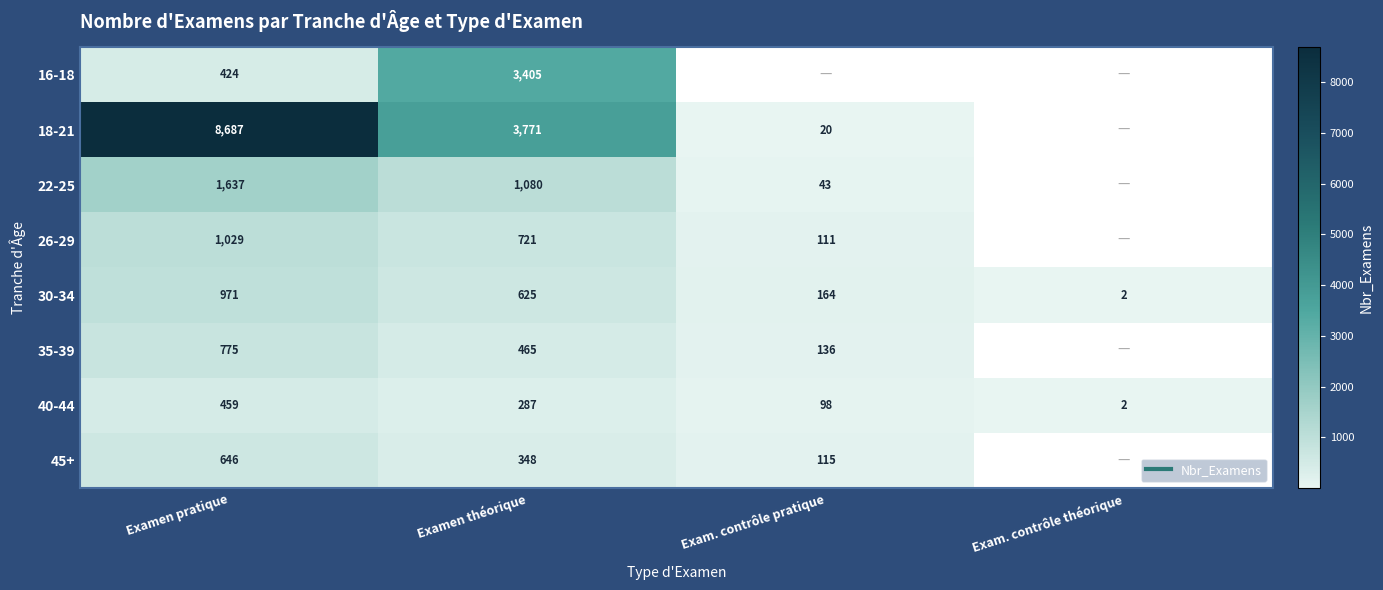

How many series are shown in this chart?

8